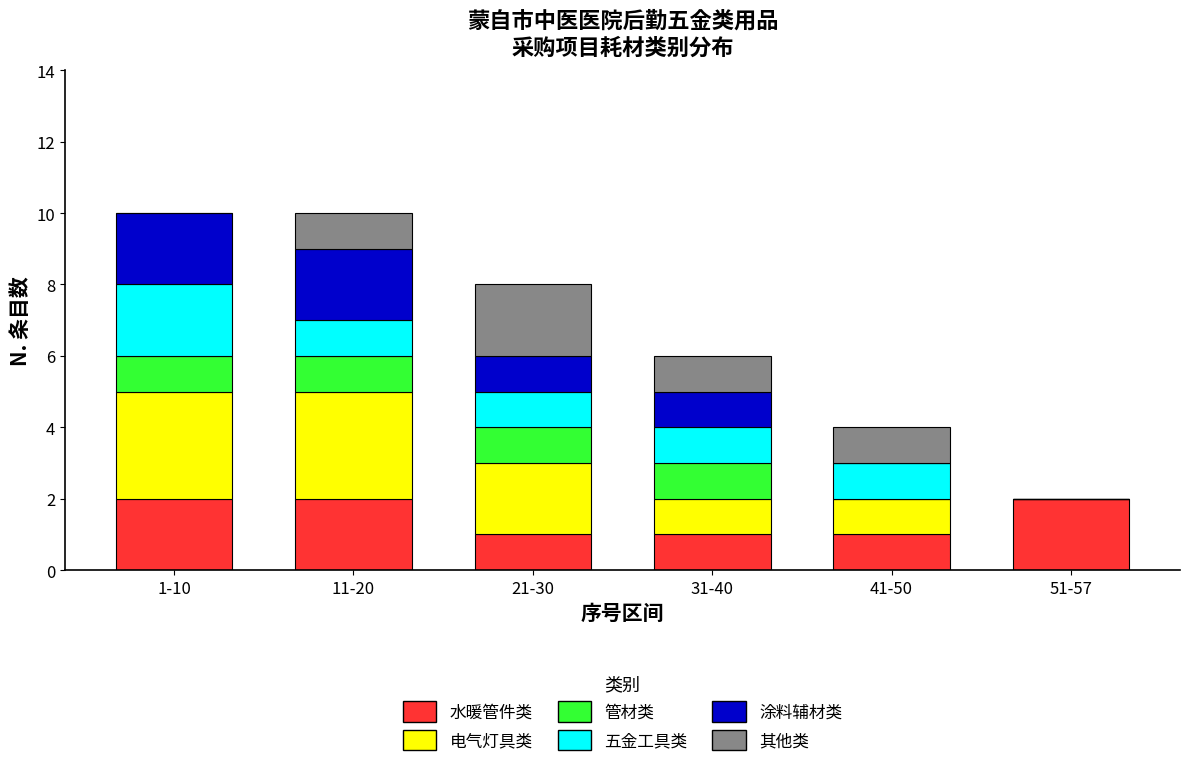

Is it true that 水暖管件类 equals 1 at 21-30?

True